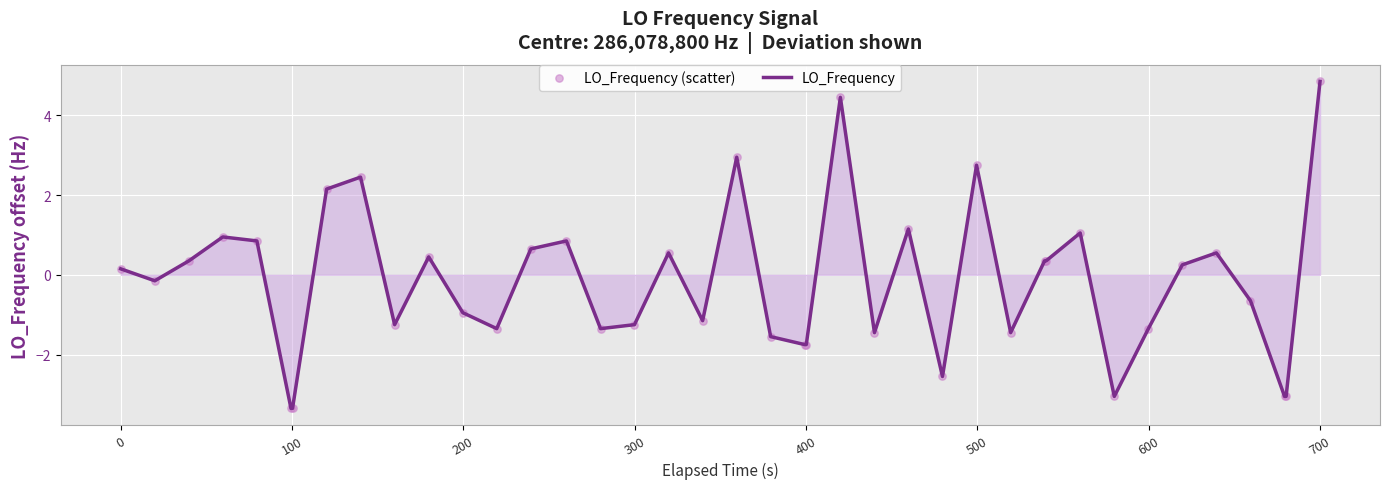

What is the minimum value shown in the chart?

-3.3